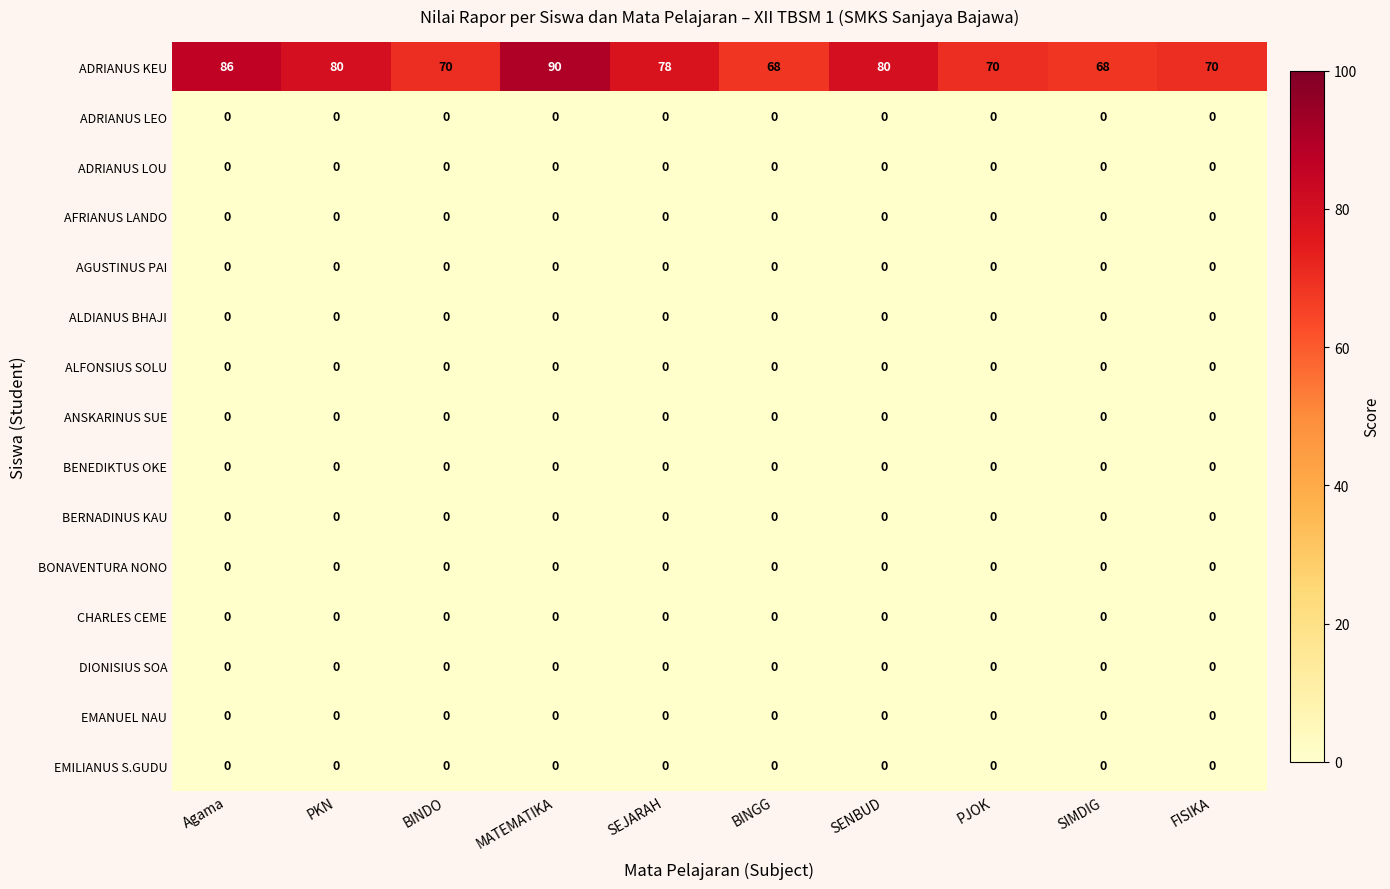

What is the total value across all series at FISIKA?

70